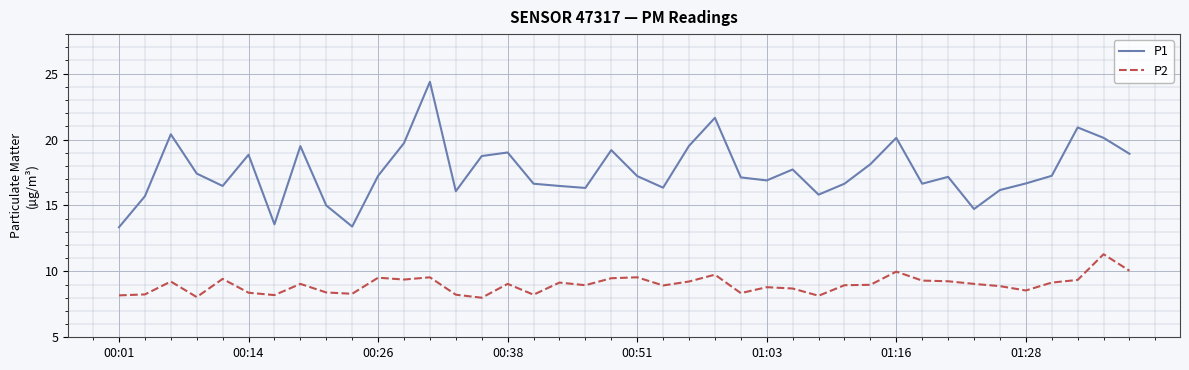

Which series has the largest total across all categories?

P1